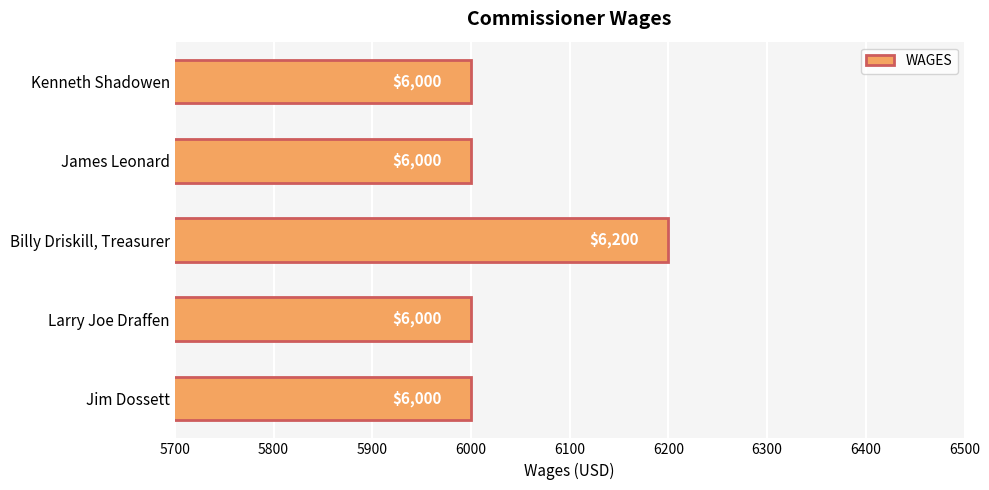

Which category has the highest value across all series?

Billy Driskill, Treasurer